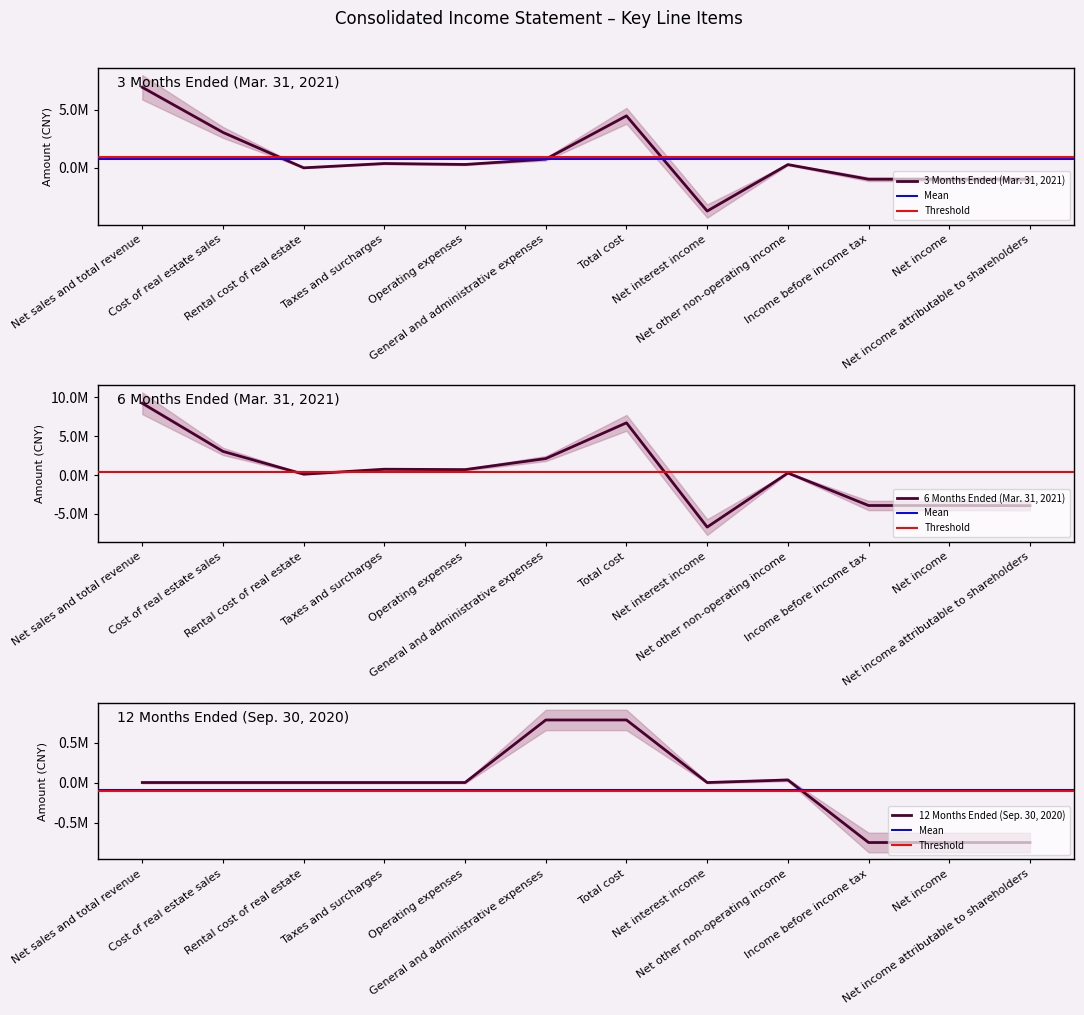

What is the average value of the 6 Months Ended (Mar. 31, 2021) series?

371080